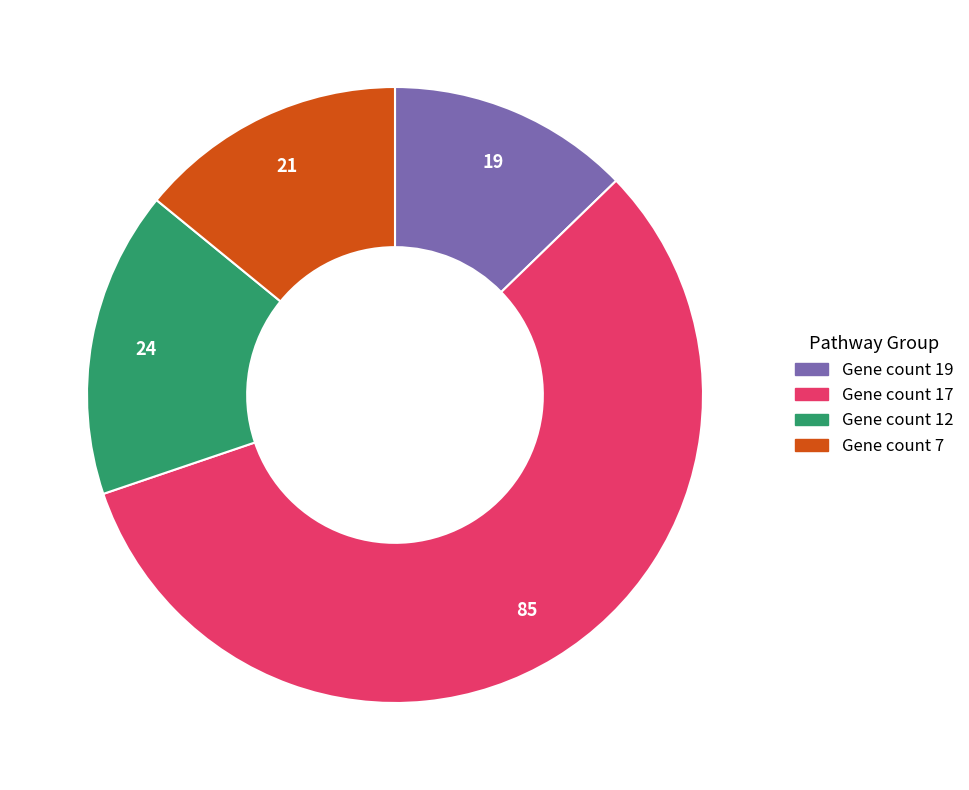

How many segments does this pie chart have?

4